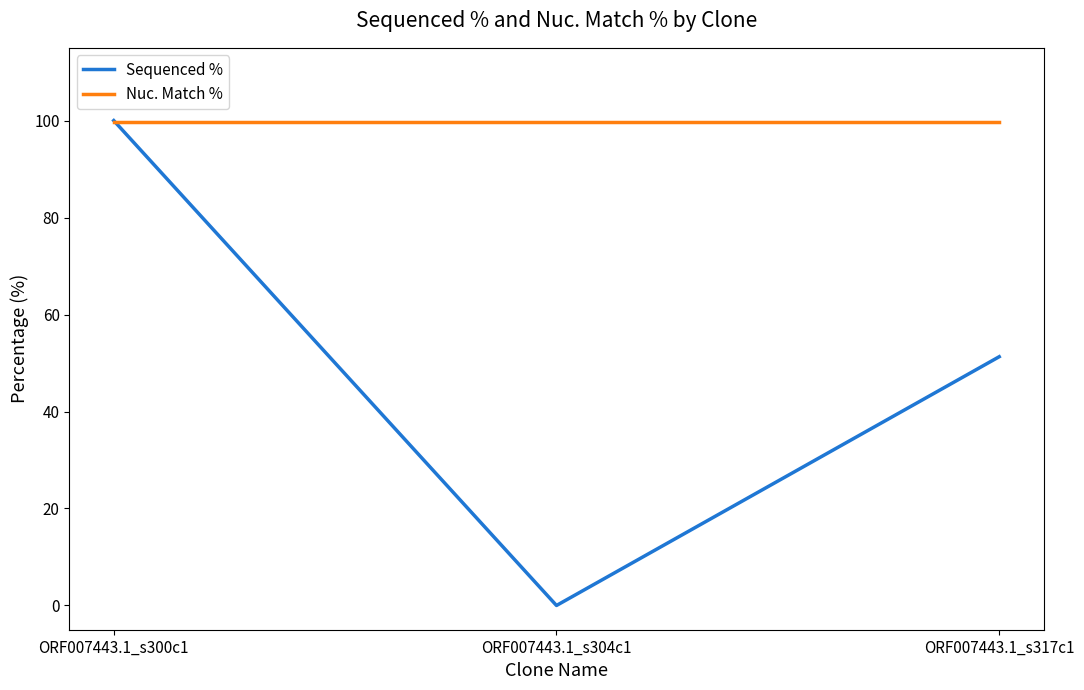

What is the maximum value for Sequenced %?

100.0